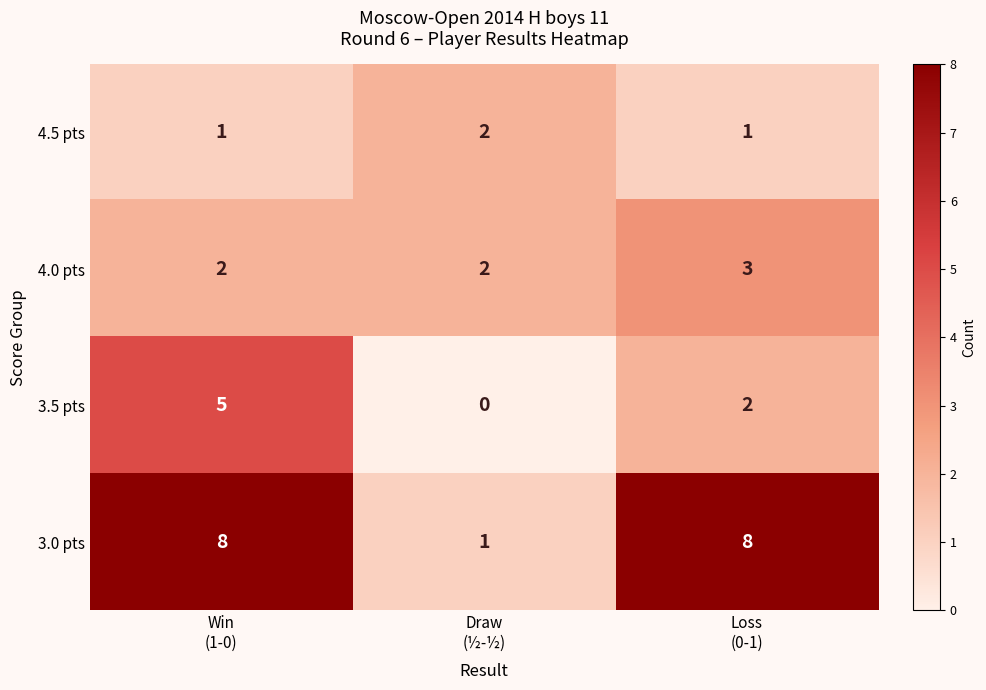

Count the 4.0 pts values in the range 2 to 3.

3